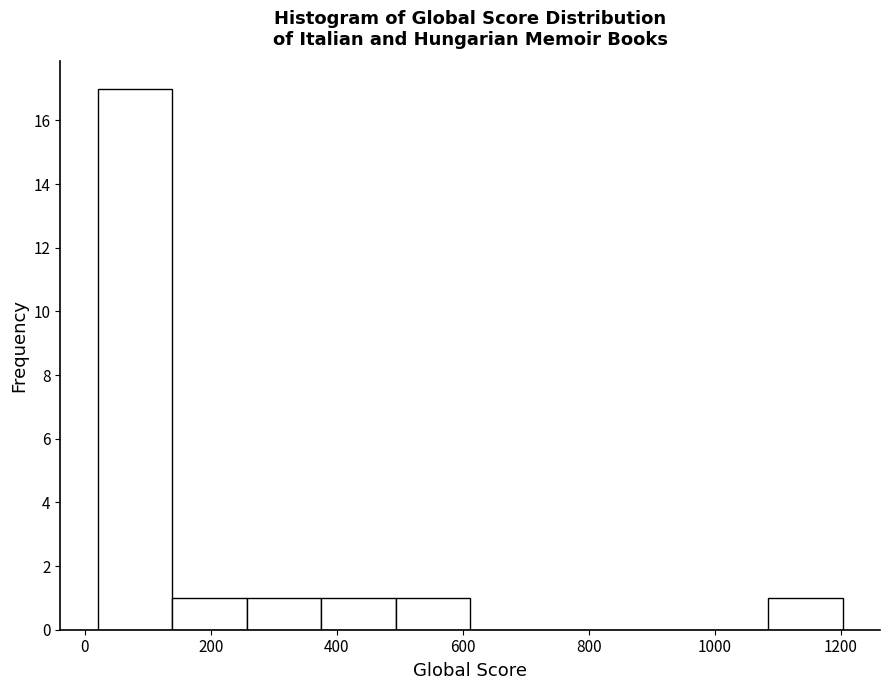

Reading left to right, list every bar in this chart as the range it spans on the x-axis followed by its height. Neither the bar edges nor the heights are printed on the chart, so give them approximately, as read against the axes.

20 to 140: 17
140 to 260: 1
260 to 380: 1
380 to 500: 1
500 to 620: 1
620 to 720: 0
720 to 840: 0
840 to 960: 0
960 to 1080: 0
1080 to 1200: 1